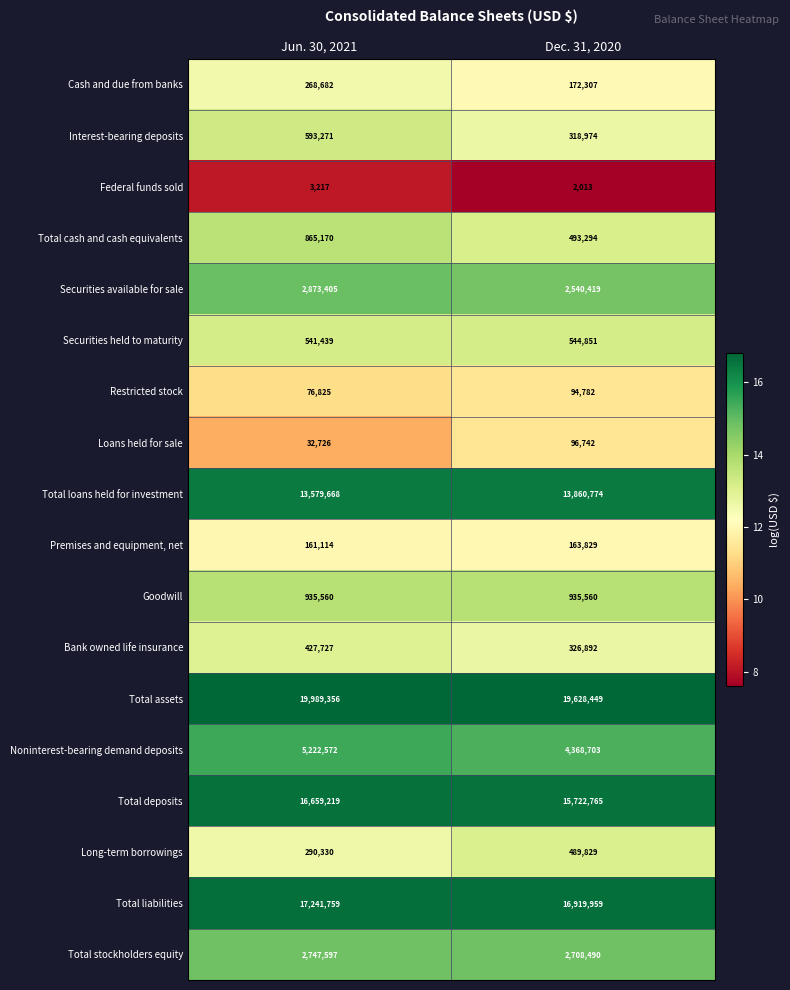

The Federal funds sold series shows 1151 at Dec. 31, 2020. True or false?

False